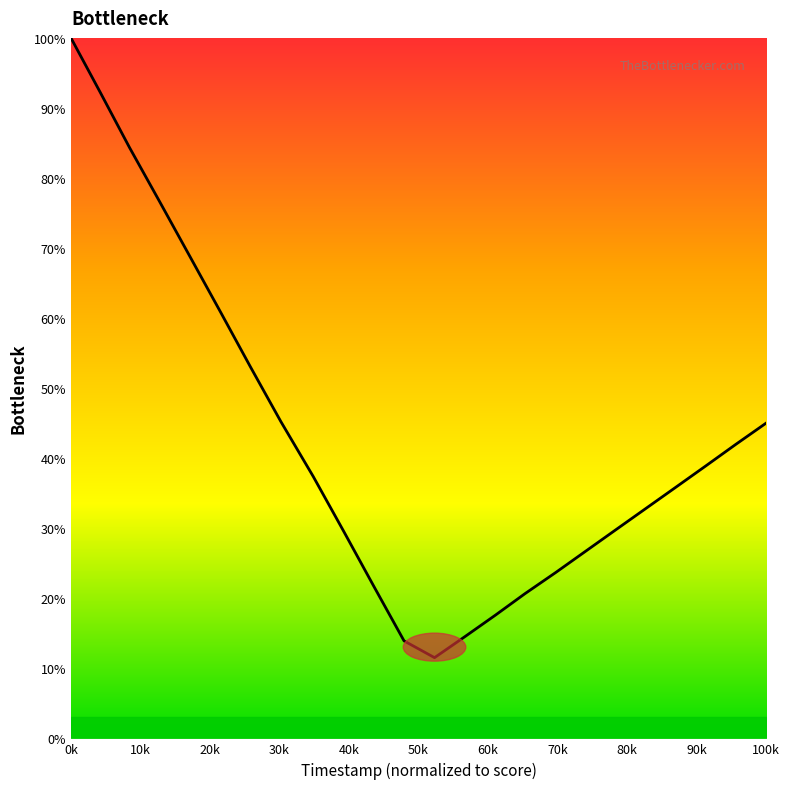

What is the maximum value shown in the chart?

100.0